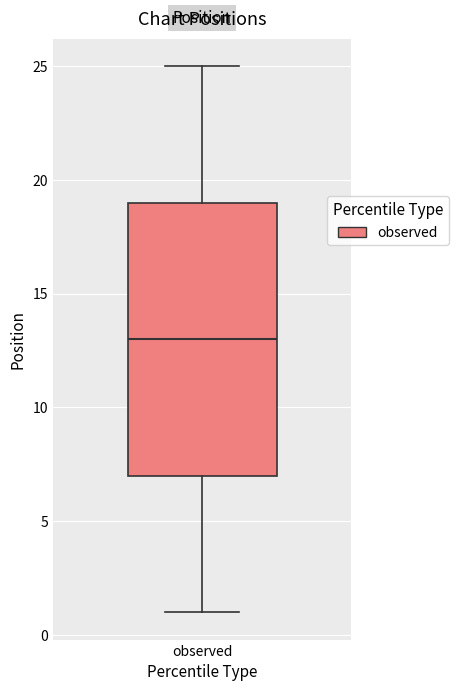

Transcribe this box plot: give where the median line is, the range the box spans, and where the two whiskers end, as read against the y-axis. The values are not printed on the chart, so give them approximately, as read against the axis.

median 13, box 7 to 19, whiskers 1 to 25